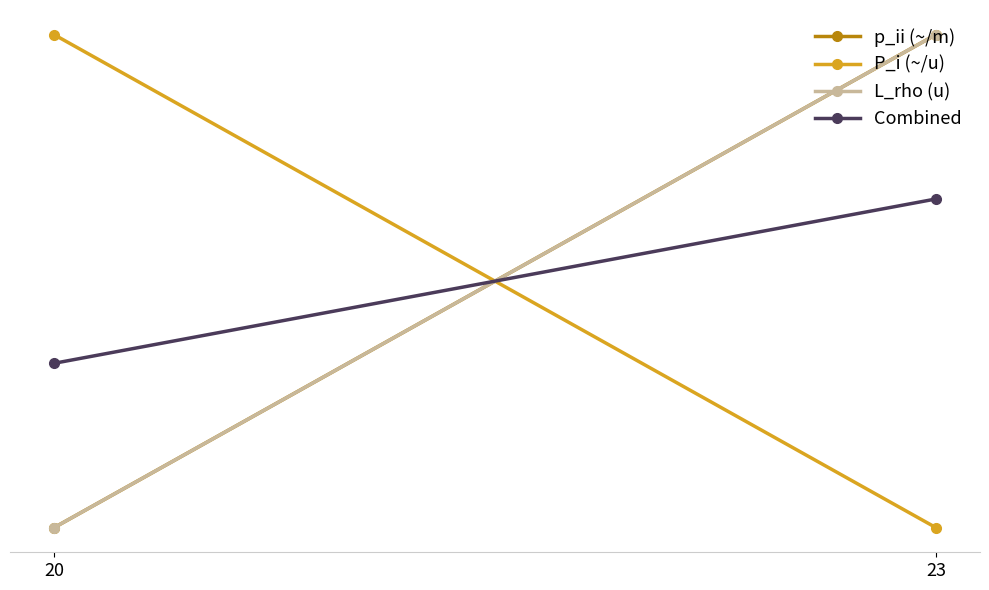

What is the difference between the L_rho (u) values at 20 and 23?

1.0